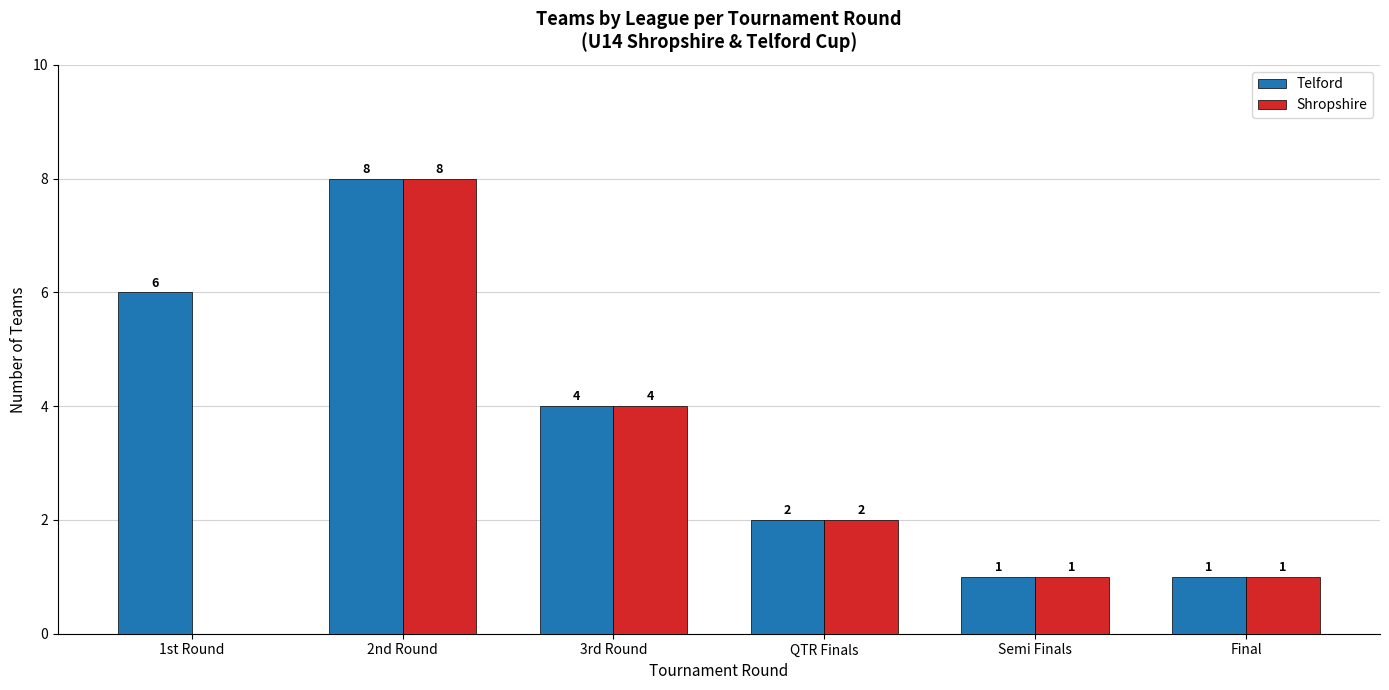

Where is Shropshire nearest to the value 4?

3rd Round